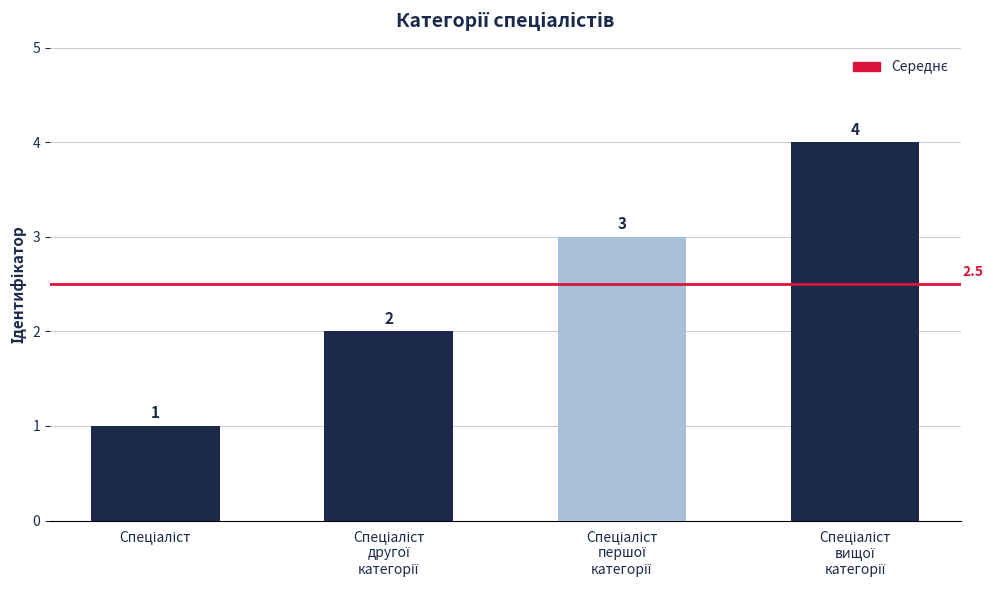

What is the maximum value shown in the chart?

4